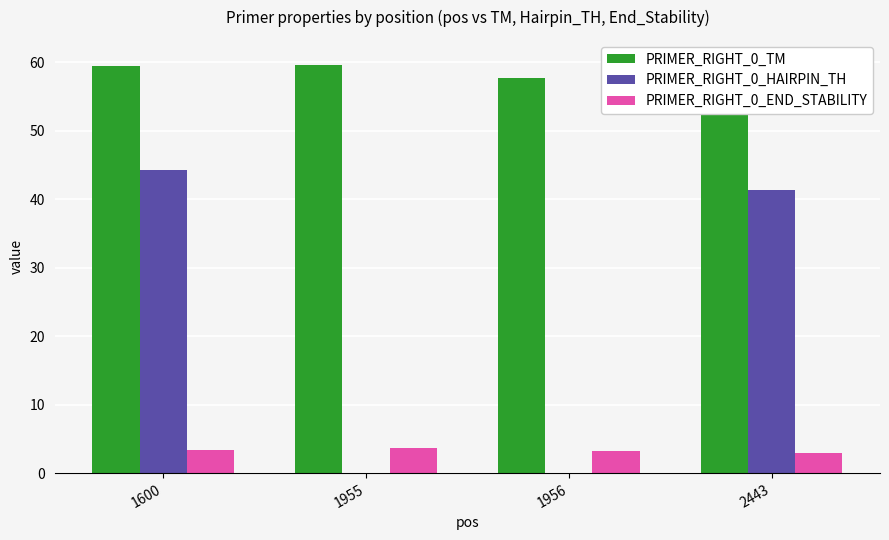

What is the value of the PRIMER_RIGHT_0_END_STABILITY bar at the 1st from the left?

3.4